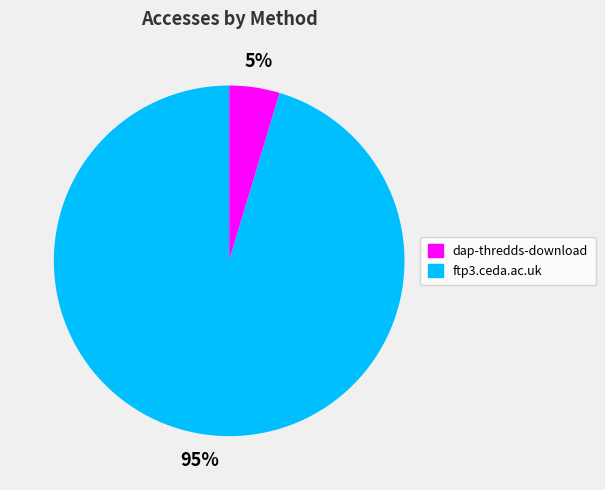

Is ftp3.ceda.ac.uk the majority of the pie?

Yes